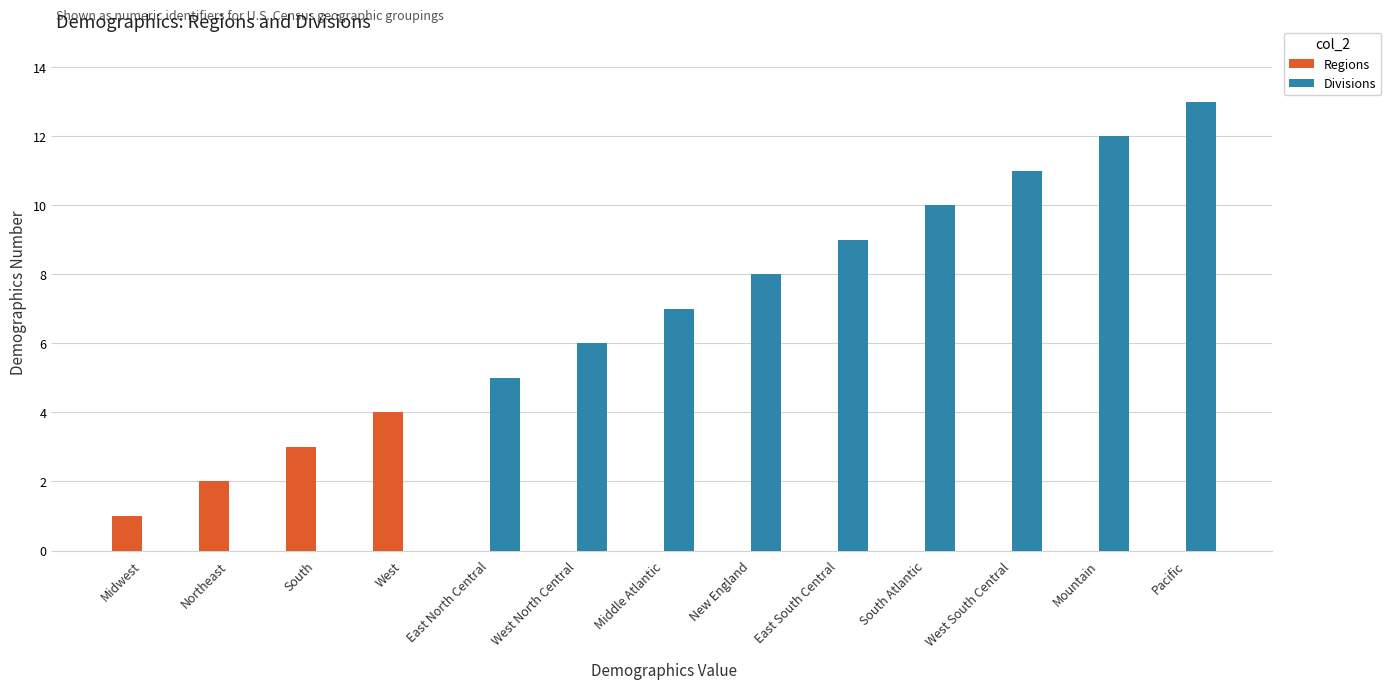

What are all the series names shown in the legend?

Regions, Divisions